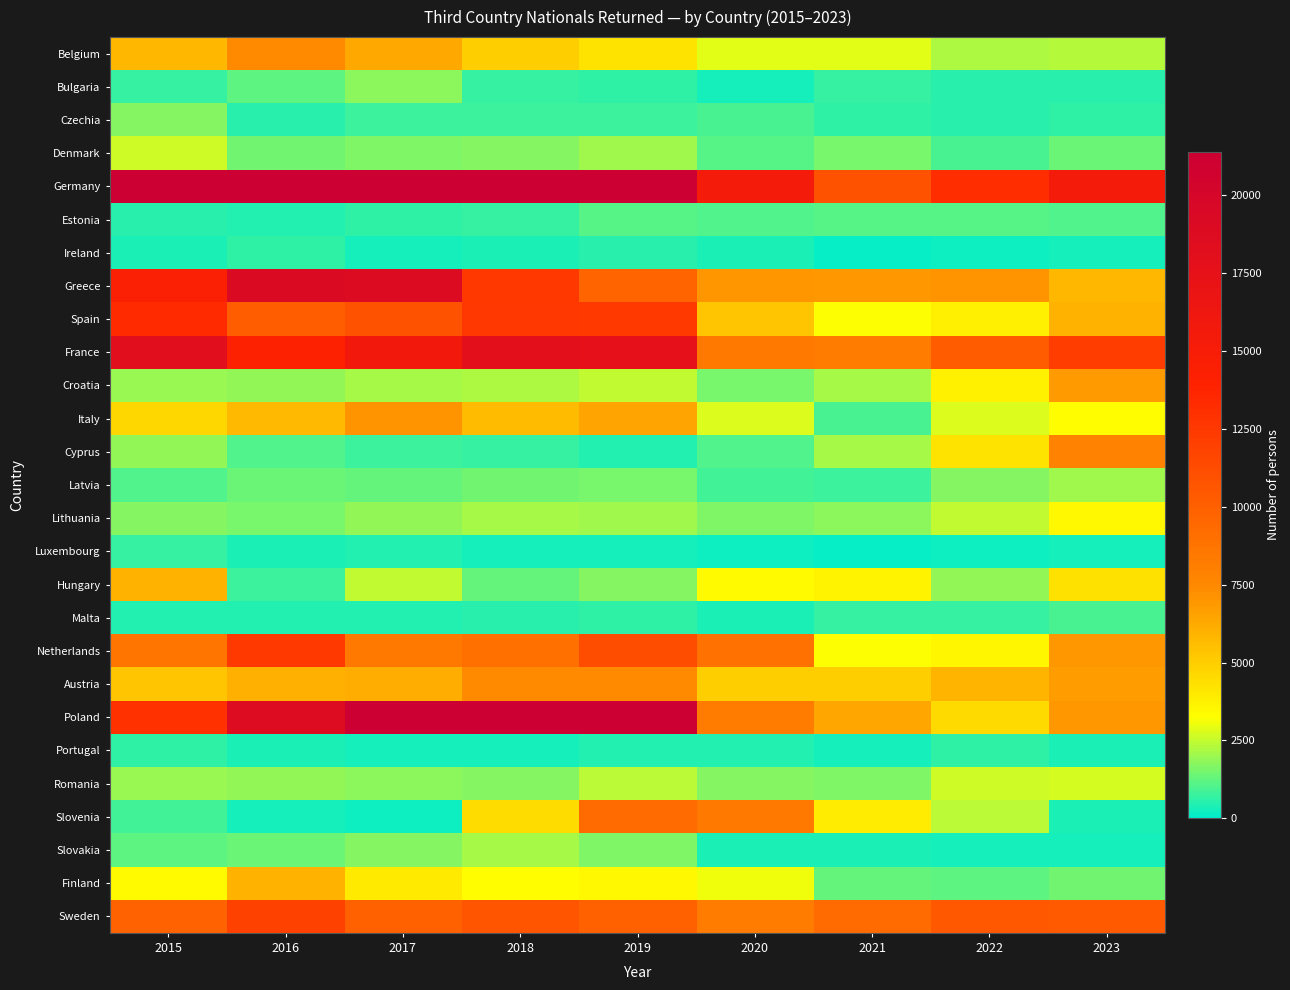

Which series has the widest spread of values?

Germany